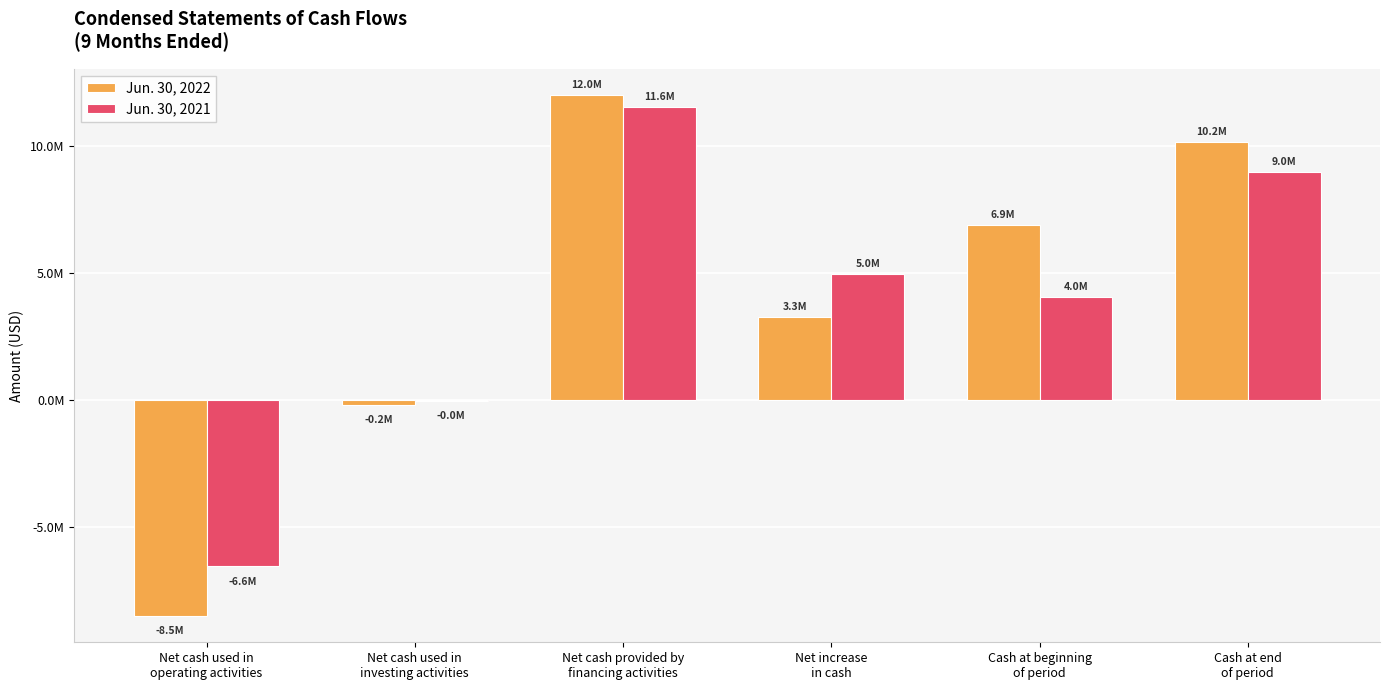

What are all the series names shown in the legend?

Jun. 30, 2022, Jun. 30, 2021